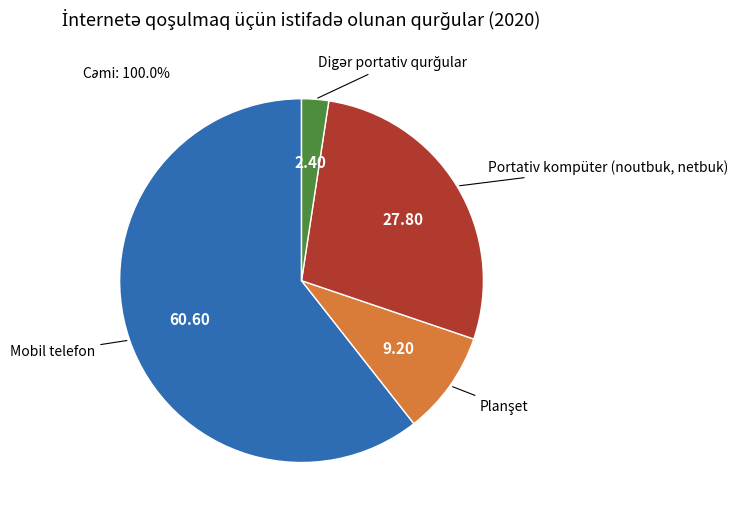

True or false: Portativ kompüter (noutbuk, netbuk) accounts for 18% of the total.

False